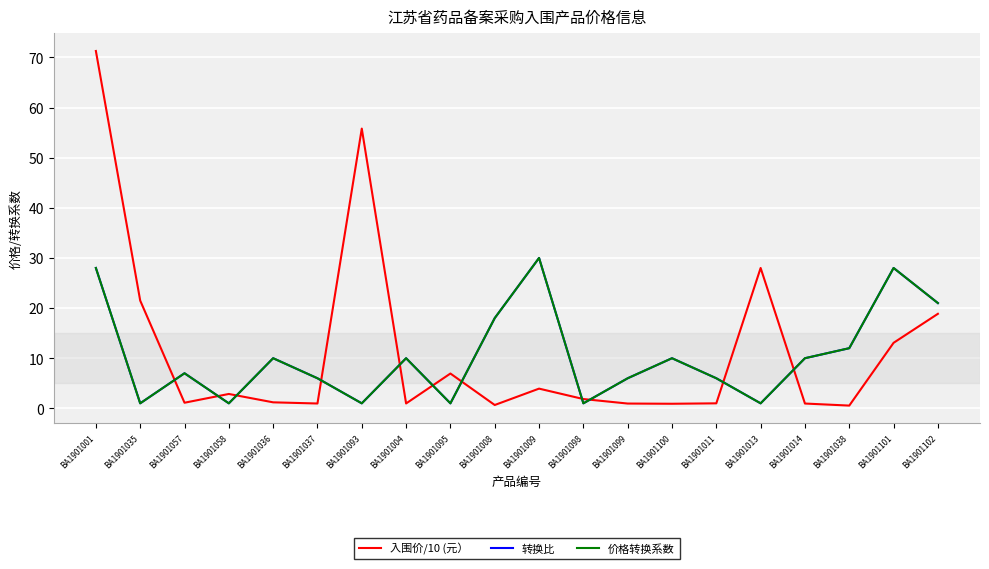

At which category is the sum across all series the highest?

BA1901001